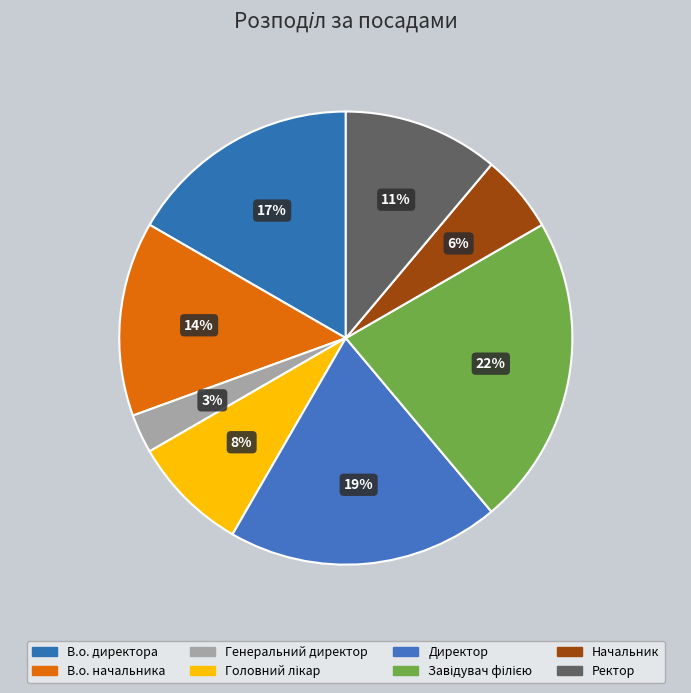

To the nearest percent, what is the difference between the В.о. директора and Генеральний директор slice percentages?

14%